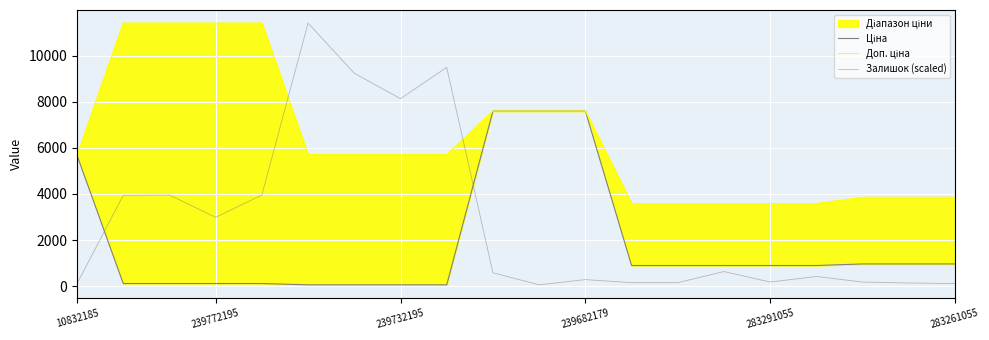

What is the average value of the Доп. ціна series?

6320.2